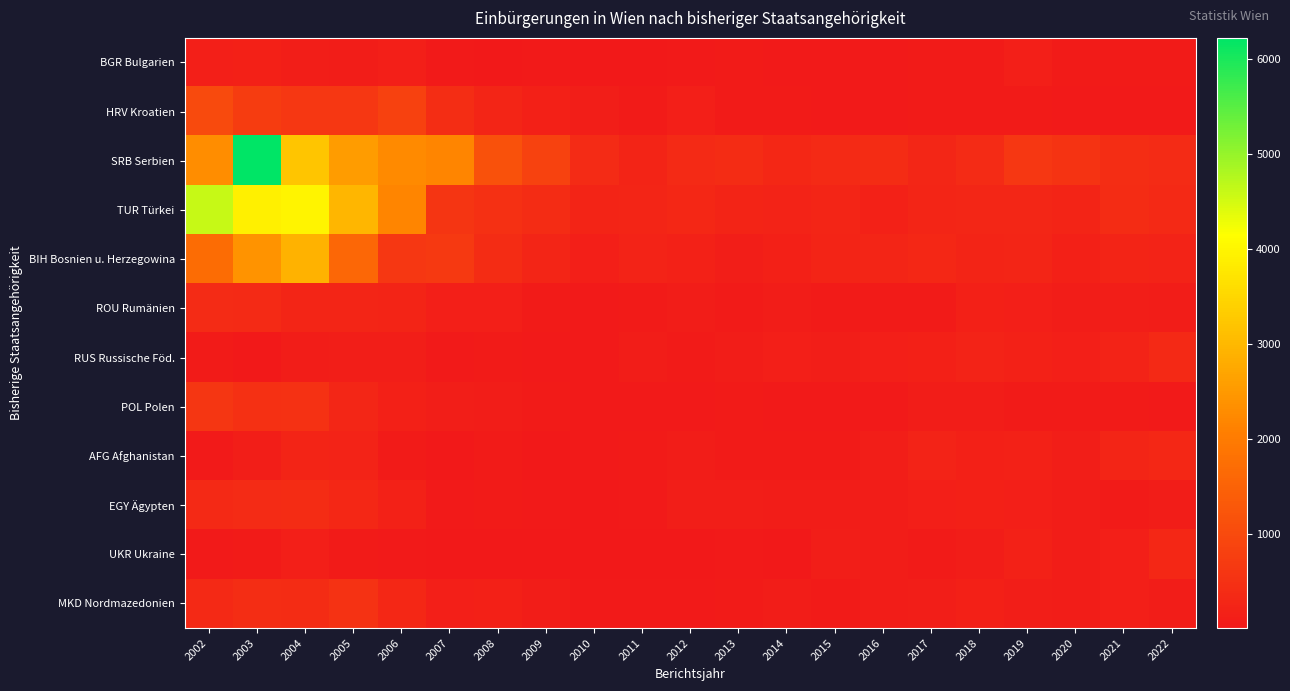

Reading left to right, list all the values displayed in this chart.

BGR Bulgarien: 2002=147	2003=163	2004=112	2005=108	2006=148	2007=56	2008=39	2009=43	2010=25	2011=28	2012=46	2013=68	2014=58	2015=53	2016=63	2017=73	2018=85	2019=141	2020=86	2021=85	2022=71
HRV Kroatien: 2002=1012	2003=732	2004=630	2005=644	2006=819	2007=438	2008=275	2009=168	2010=122	2011=82	2012=137	2013=70	2014=72	2015=52	2016=58	2017=69	2018=82	2019=73	2020=45	2021=63	2022=51
SRB Serbien: 2002=2300	2003=6219	2004=3214	2005=2550	2006=2256	2007=2184	2008=1167	2009=863	2010=393	2011=251	2012=367	2013=406	2014=323	2015=357	2016=408	2017=291	2018=384	2019=622	2020=557	2021=439	2022=393
TUR Türkei: 2002=4616	2003=3901	2004=3978	2005=2981	2006=2189	2007=595	2008=494	2009=404	2010=240	2011=264	2012=326	2013=254	2014=217	2015=280	2016=199	2017=281	2018=304	2019=303	2020=244	2021=405	2022=338
BIH Bosnien u. Herzegowina: 2002=1694	2003=2391	2004=2912	2005=1597	2006=642	2007=680	2008=403	2009=279	2010=142	2011=224	2012=197	2013=131	2014=179	2015=244	2016=260	2017=327	2018=235	2019=274	2020=174	2021=237	2022=231
ROU Rumänien: 2002=398	2003=357	2004=267	2005=261	2006=243	2007=157	2008=139	2009=75	2010=50	2011=72	2012=97	2013=78	2014=89	2015=74	2016=71	2017=87	2018=161	2019=144	2020=92	2021=135	2022=105
RUS Russische Föd.: 2002=87	2003=37	2004=103	2005=119	2006=115	2007=50	2008=65	2009=50	2010=49	2011=97	2012=80	2013=104	2014=149	2015=134	2016=142	2017=164	2018=215	2019=192	2020=143	2021=210	2022=347
POL Polen: 2002=613	2003=494	2004=501	2005=294	2006=166	2007=124	2008=89	2009=82	2010=63	2011=47	2012=43	2013=64	2014=53	2015=56	2016=51	2017=101	2018=89	2019=73	2020=72	2021=65	2022=51
AFG Afghanistan: 2002=56	2003=113	2004=241	2005=231	2006=76	2007=39	2008=73	2009=34	2010=48	2011=75	2012=97	2013=75	2014=79	2015=71	2016=114	2017=224	2018=171	2019=202	2020=130	2021=271	2022=326
EGY Ägypten: 2002=352	2003=385	2004=416	2005=314	2006=203	2007=47	2008=79	2009=59	2010=39	2011=58	2012=113	2013=123	2014=103	2015=99	2016=95	2017=141	2018=163	2019=138	2020=92	2021=74	2022=109
UKR Ukraine: 2002=46	2003=87	2004=141	2005=86	2006=59	2007=23	2008=24	2009=35	2010=24	2011=15	2012=31	2013=47	2014=31	2015=126	2016=88	2017=75	2018=111	2019=194	2020=95	2021=157	2022=319
MKD Nordmazedonien: 2002=341	2003=449	2004=410	2005=541	2006=325	2007=153	2008=162	2009=100	2010=44	2011=55	2012=62	2013=65	2014=97	2015=80	2016=111	2017=130	2018=182	2019=128	2020=94	2021=137	2022=101